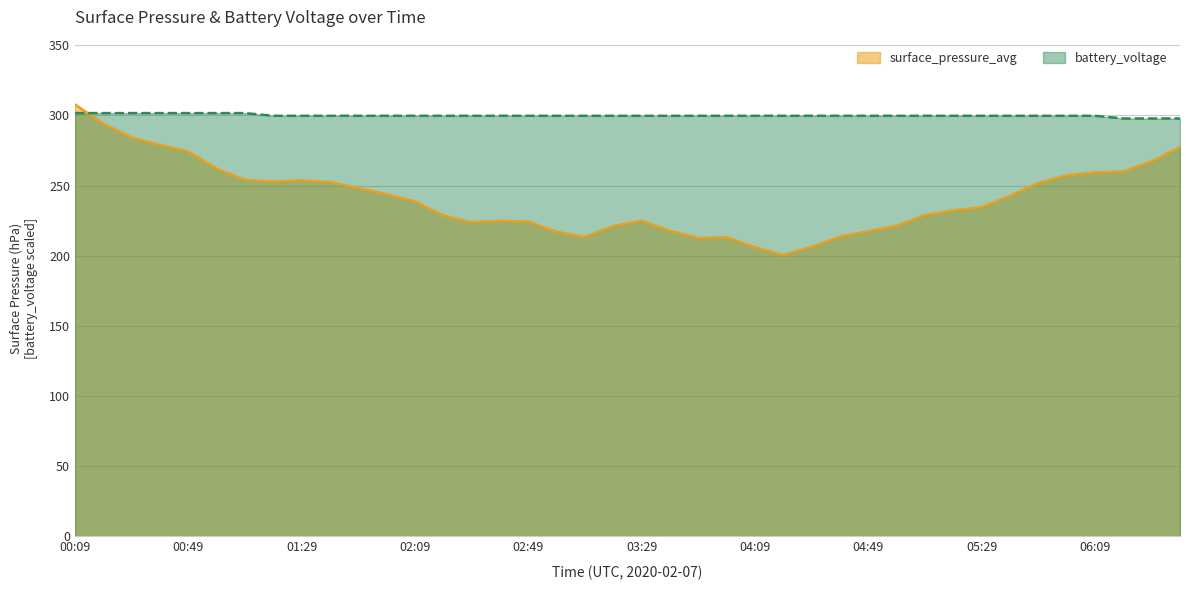

Does the chart display data point markers on the line(s)?

No